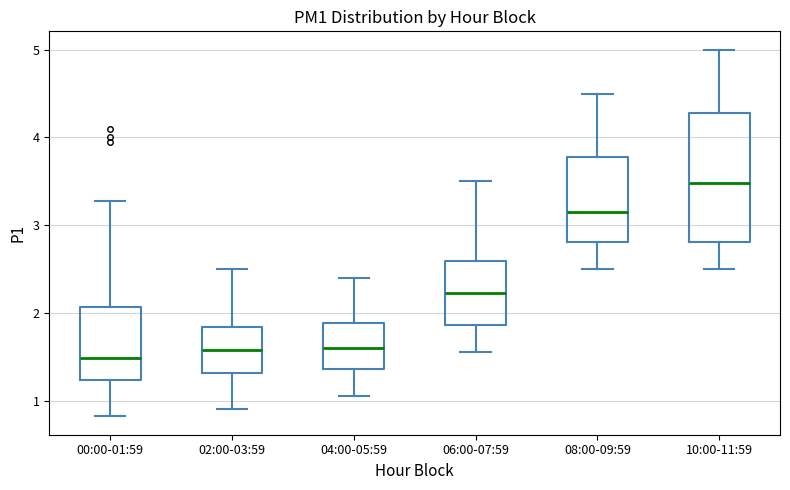

Reading left to right, transcribe this box plot: for each box, give where its median line is, the range the box spans, and where its two whiskers end, as read against the y-axis. The values are not printed on the chart, so give them approximately, as read against the axis.

00:00-01:59: median 1.5, box 1.2 to 2.1, whiskers 0.8 to 3.3
02:00-03:59: median 1.6, box 1.3 to 1.8, whiskers 0.9 to 2.5
04:00-05:59: median 1.6, box 1.4 to 1.9, whiskers 1.1 to 2.4
06:00-07:59: median 2.2, box 1.9 to 2.6, whiskers 1.6 to 3.5
08:00-09:59: median 3.2, box 2.8 to 3.8, whiskers 2.5 to 4.5
10:00-11:59: median 3.5, box 2.8 to 4.3, whiskers 2.5 to 5.0